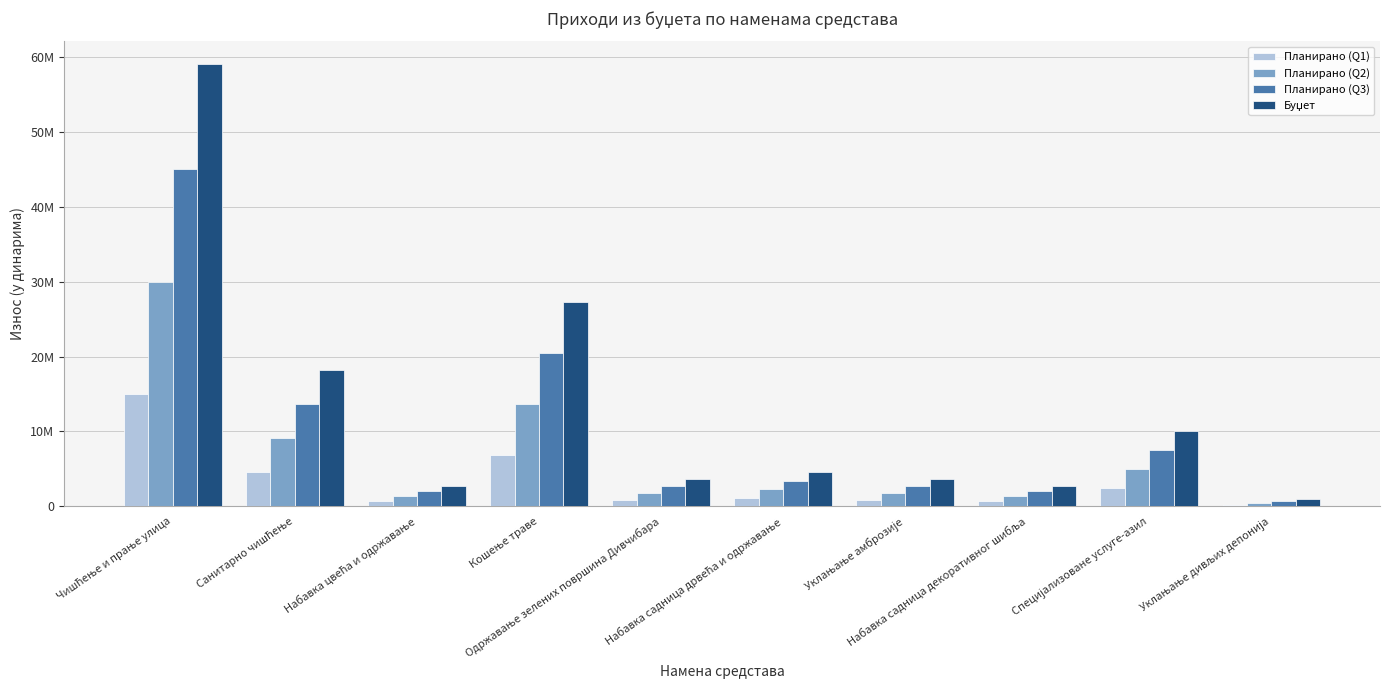

Does the chart contain any negative values?

No